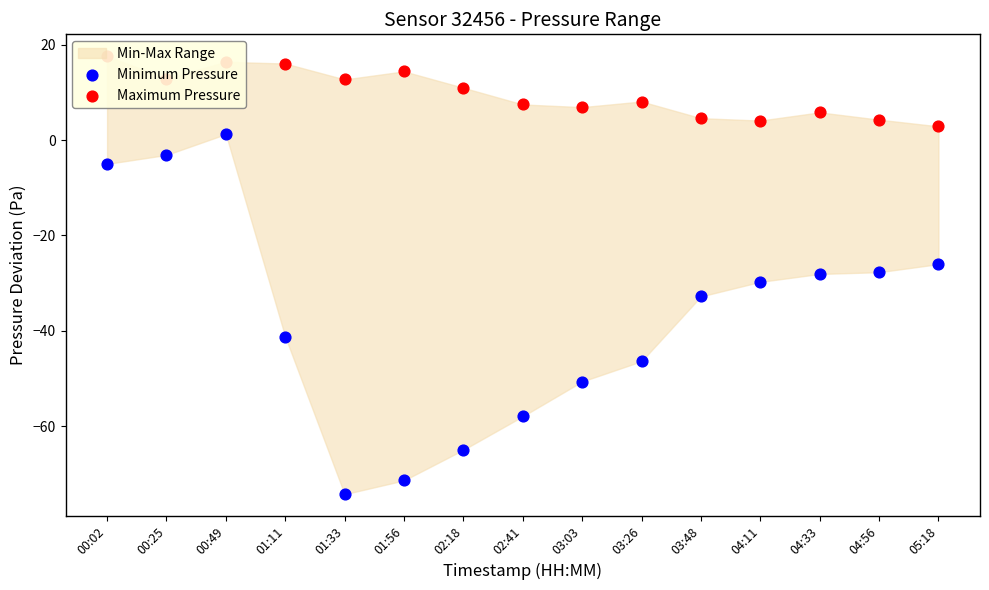

At which category is the sum across all series the highest?

00:49